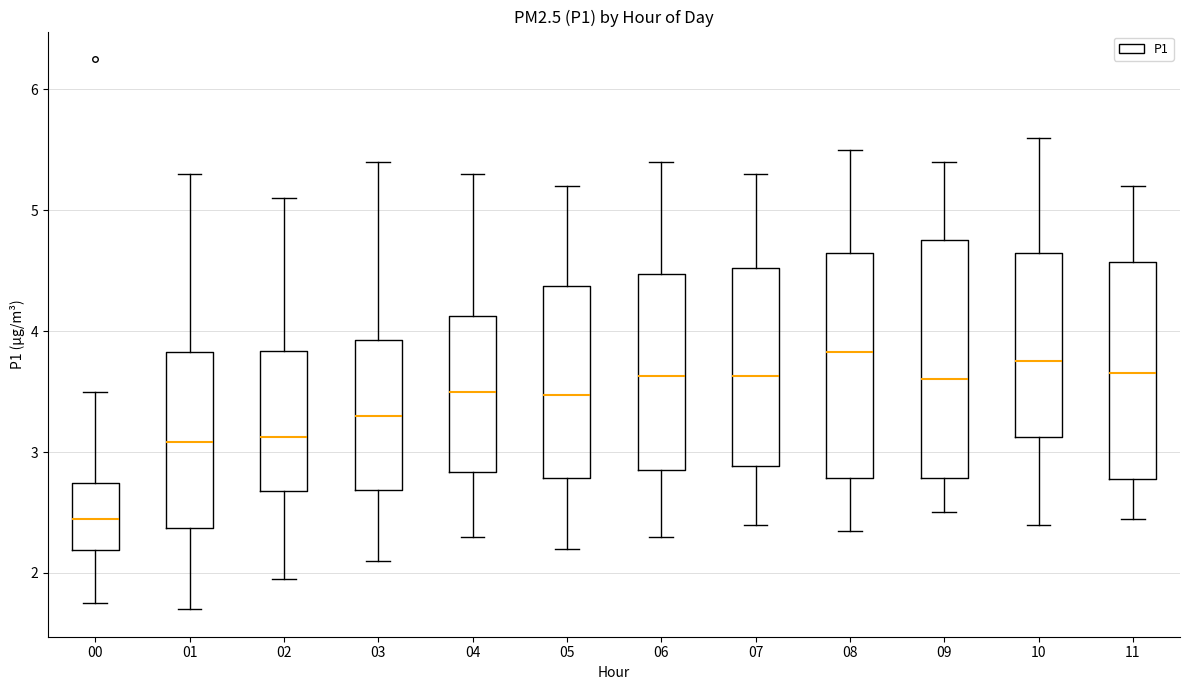

Which box has the lowest median line?

00